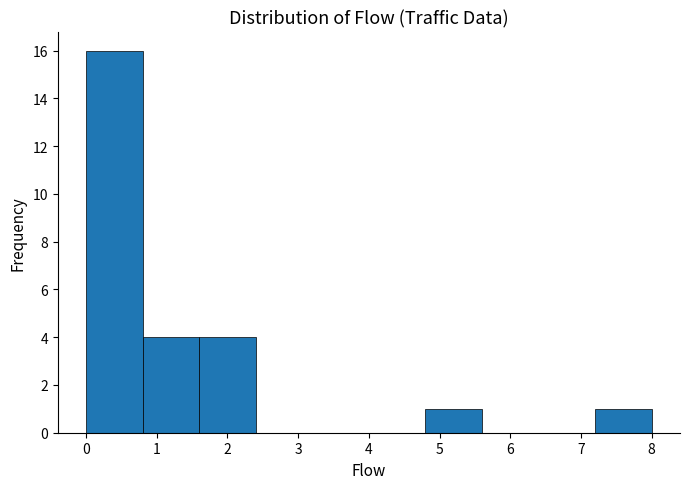

How tall is the bar that spans 0.8 to 1.6 on the x-axis? The values are not printed on the chart, so give them approximately, as read against the axis.

4